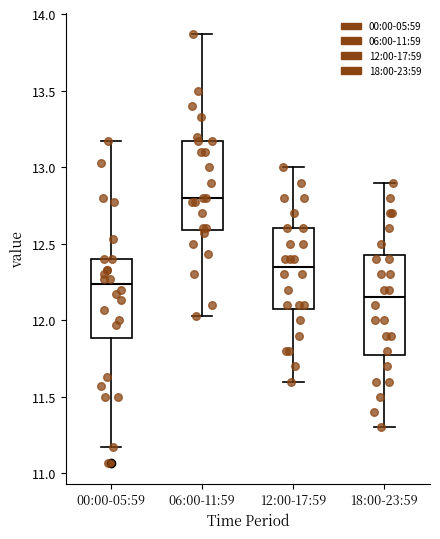

Which box's median line is the highest?

06:00-11:59